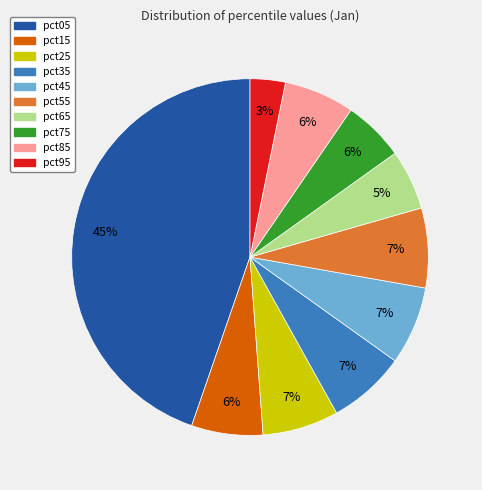

Between pct15 and pct55, which is larger?

pct55